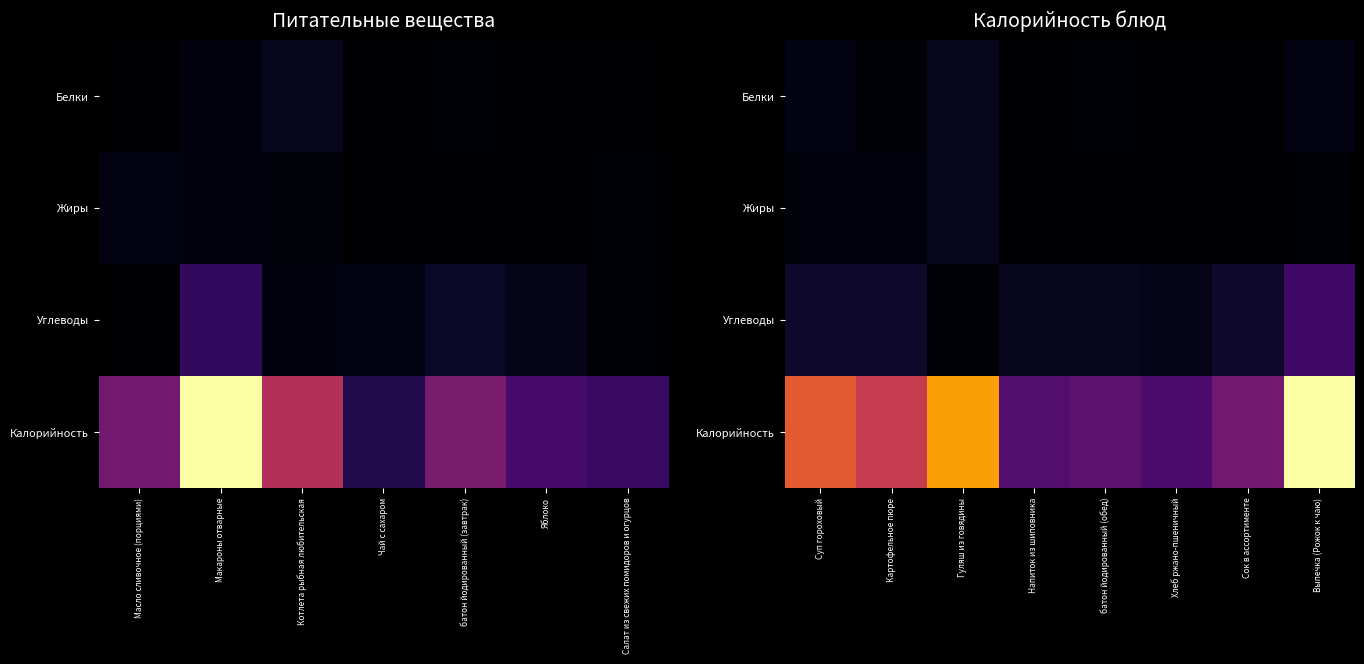

Between Гуляш из говядины and Сок в ассортименте, which series saw the biggest shift?

Калорийность